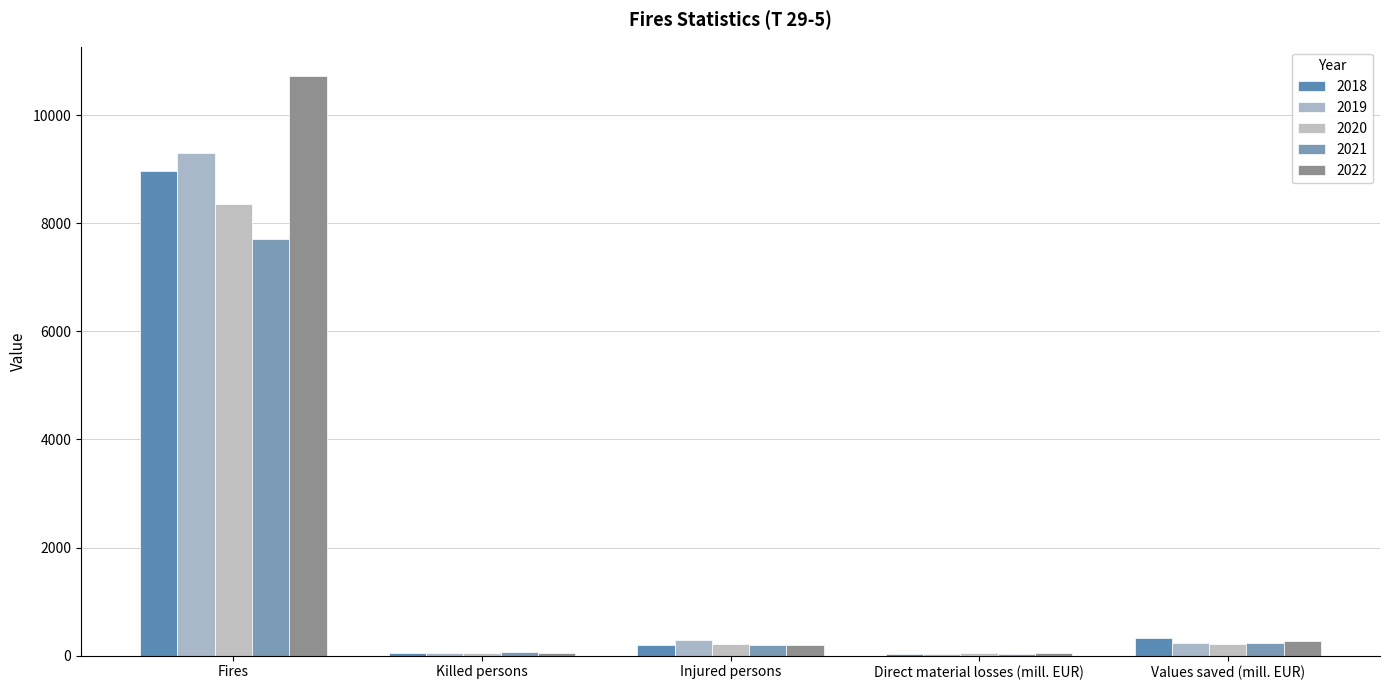

How many values in the 2022 series are below 196?

2